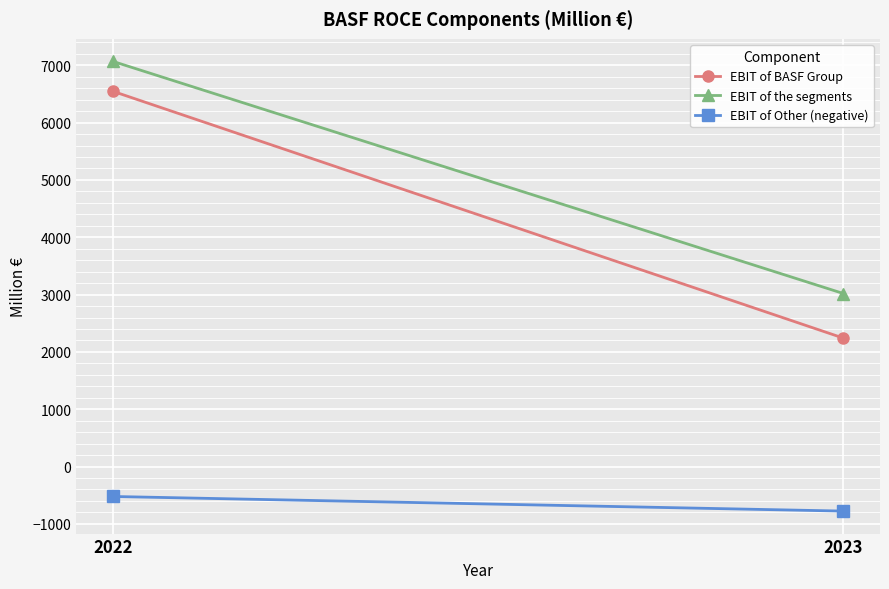

Reading left to right, list all the values displayed in this chart.

EBIT of BASF Group: 2022=6548	2023=2240
EBIT of the segments: 2022=7070	2023=3018
EBIT of Other (negative): 2022=-523	2023=-778